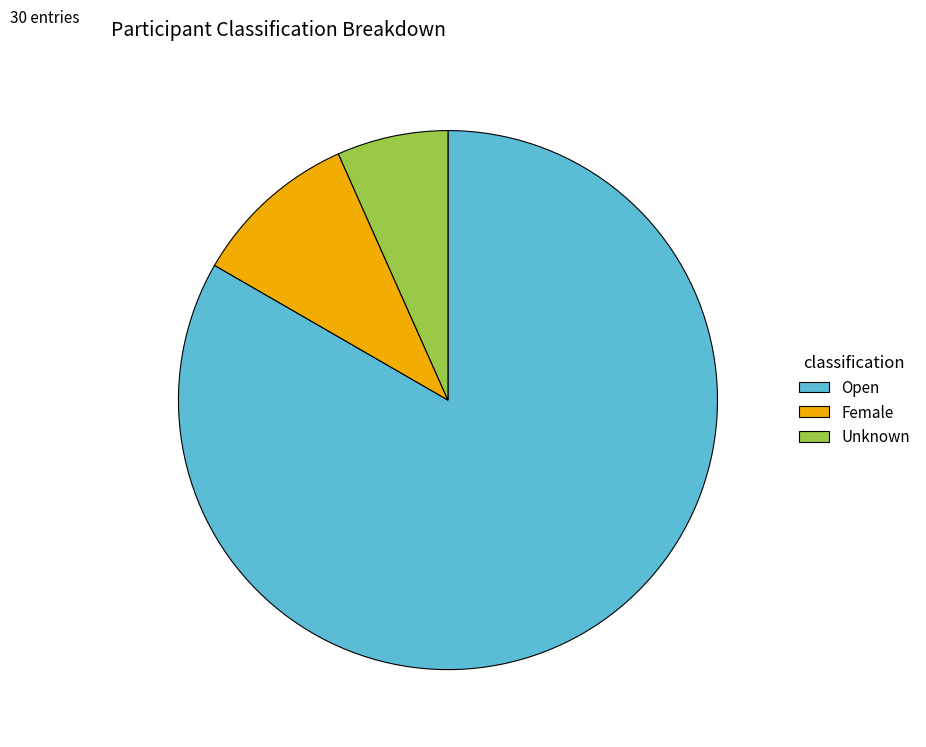

Is it true that Open is 70% of the pie?

False